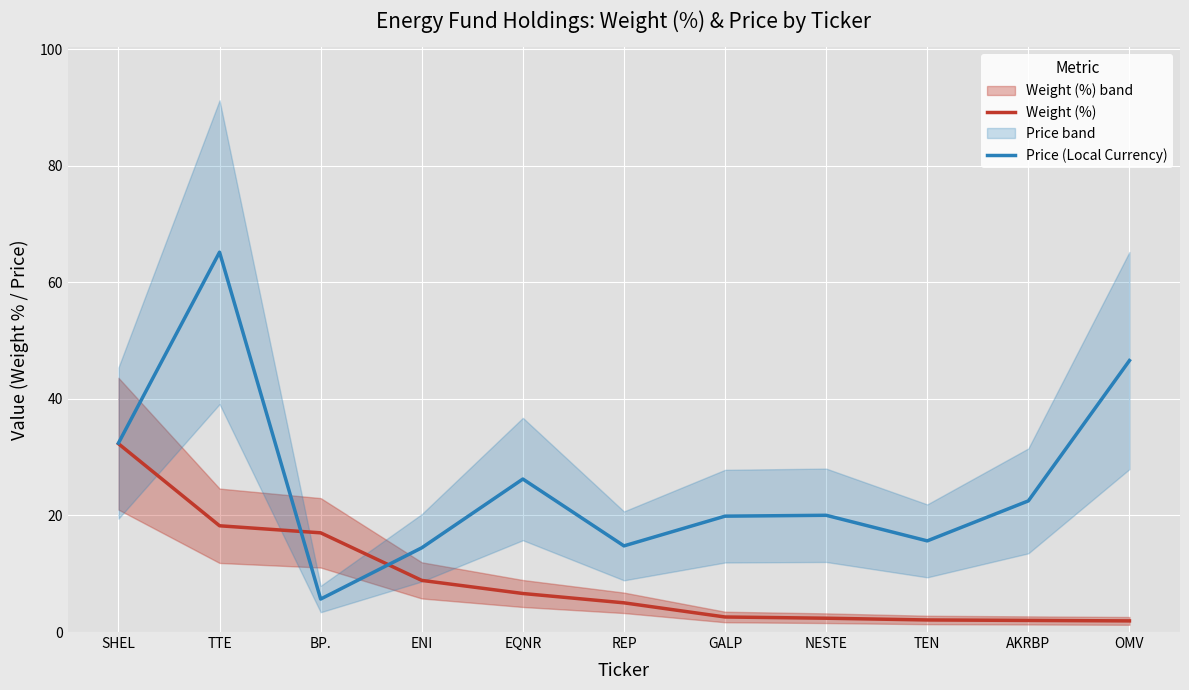

True or false: Price (Local Currency) has a value of 38.4 at EQNR.

False